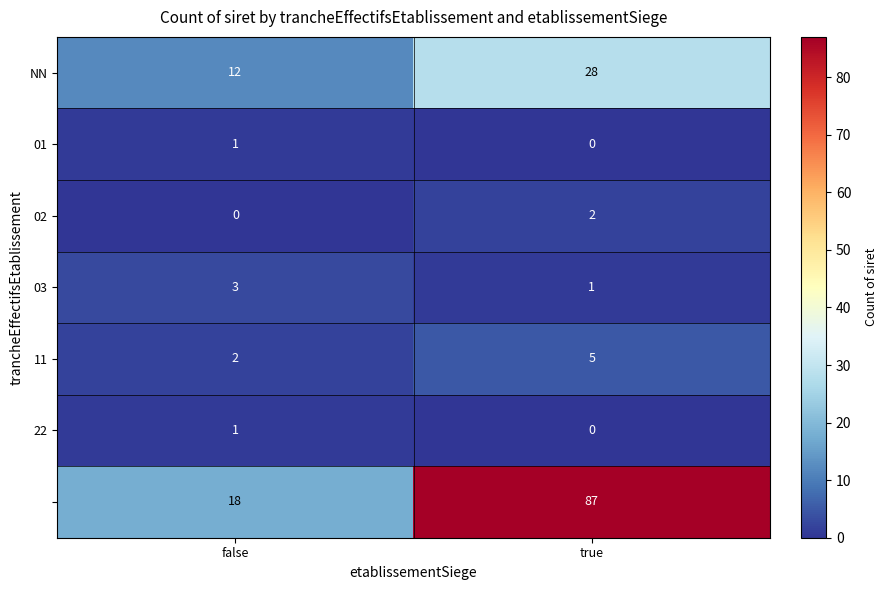

At which category is the sum across all series the highest?

true